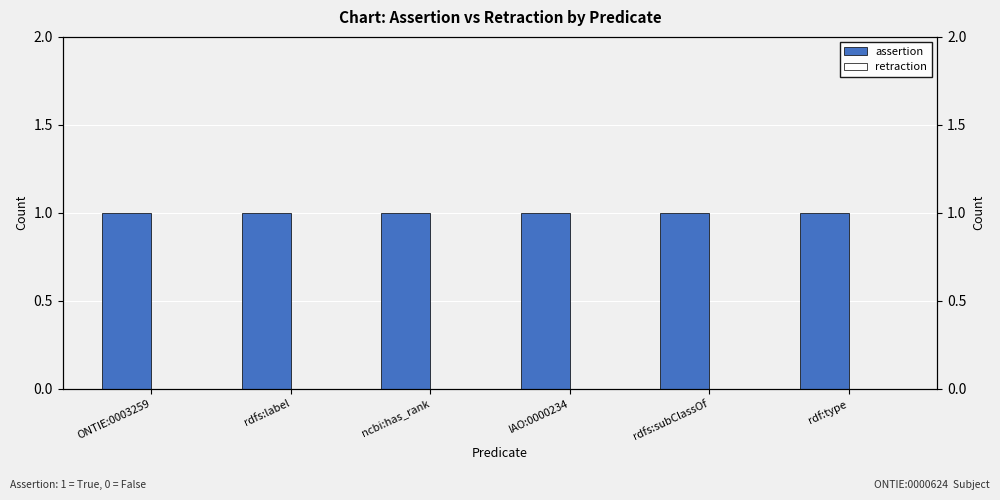

Reading left to right, transcribe all the data shown in this chart.

assertion: ONTIE:0003259=1	rdfs:label=1	ncbi:has_rank=1	IAO:0000234=1	rdfs:subClassOf=1	rdf:type=1
retraction: ONTIE:0003259=0	rdfs:label=0	ncbi:has_rank=0	IAO:0000234=0	rdfs:subClassOf=0	rdf:type=0